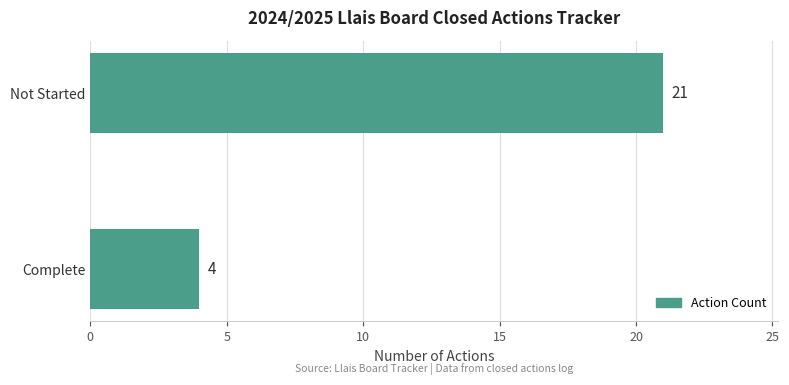

How many values are below 21?

1